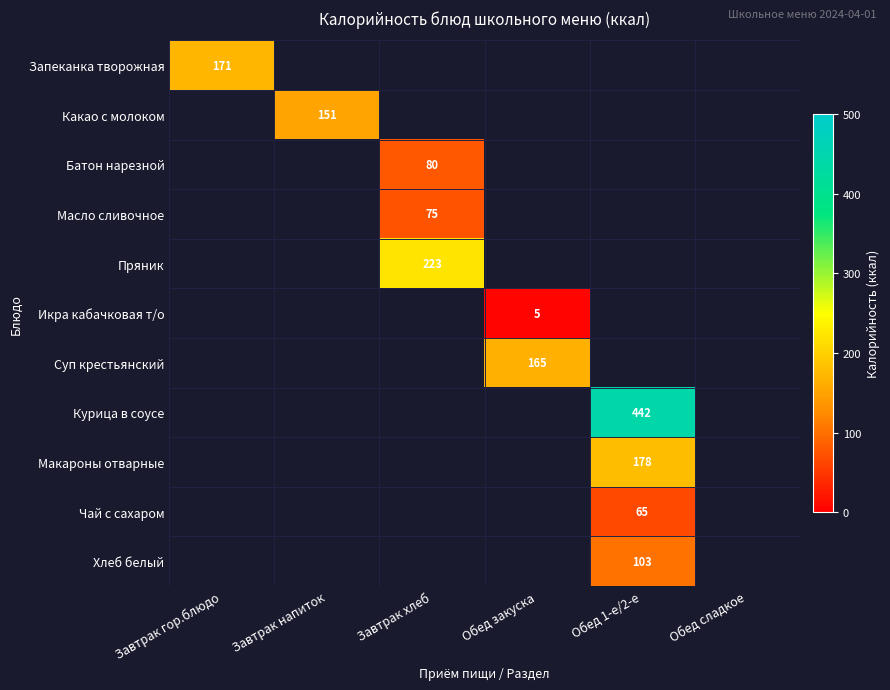

The value of Масло сливочное at Завтрак хлеб is 75. True or false?

True